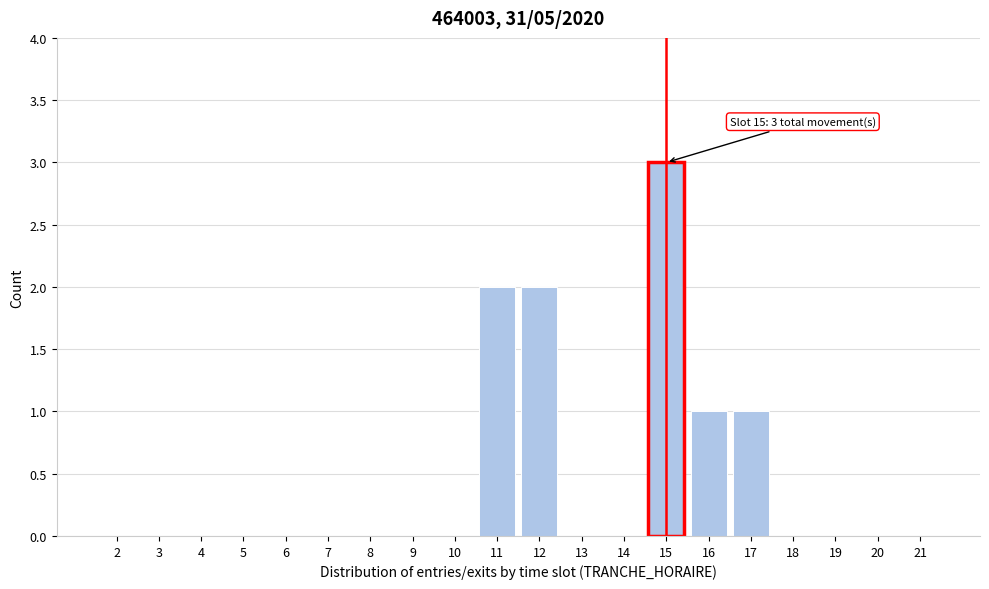

Reading left to right, extract all data points from this chart.

2=0	3=0	4=0	5=0	6=0	7=0	8=0	9=0	10=0	11=2	12=2	13=0	14=0	15=3	16=1	17=1	18=0	19=0	20=0	21=0